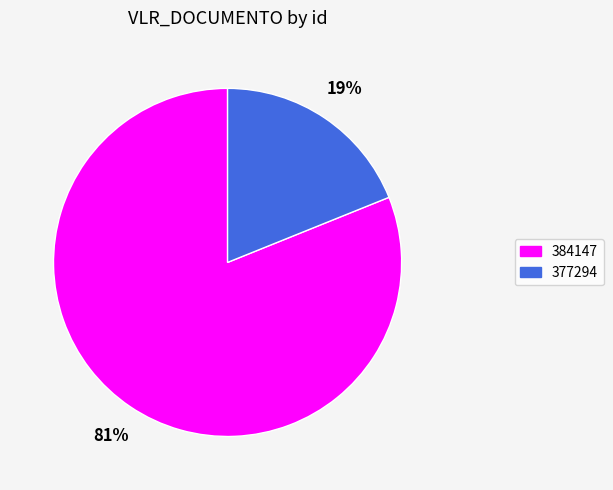

Rank the categories by value from highest to lowest.

384147, 377294